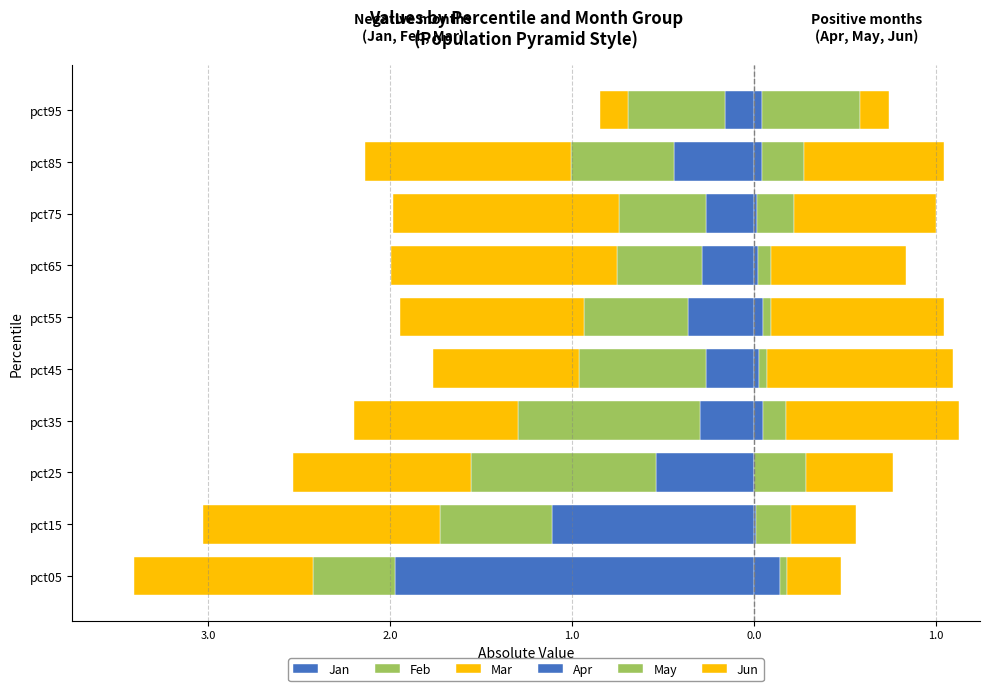

Count the number of data series in this chart.

6